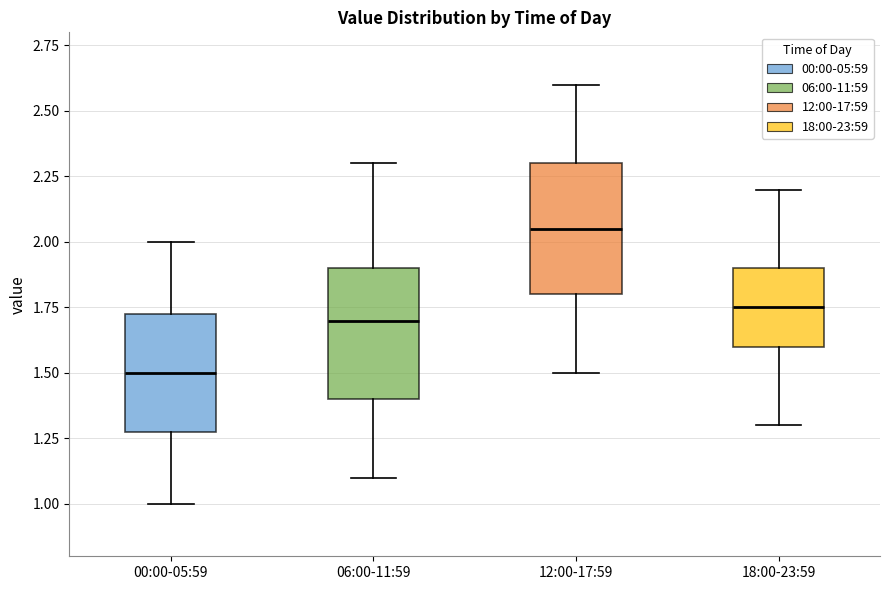

Which box's median line is the highest?

12:00-17:59